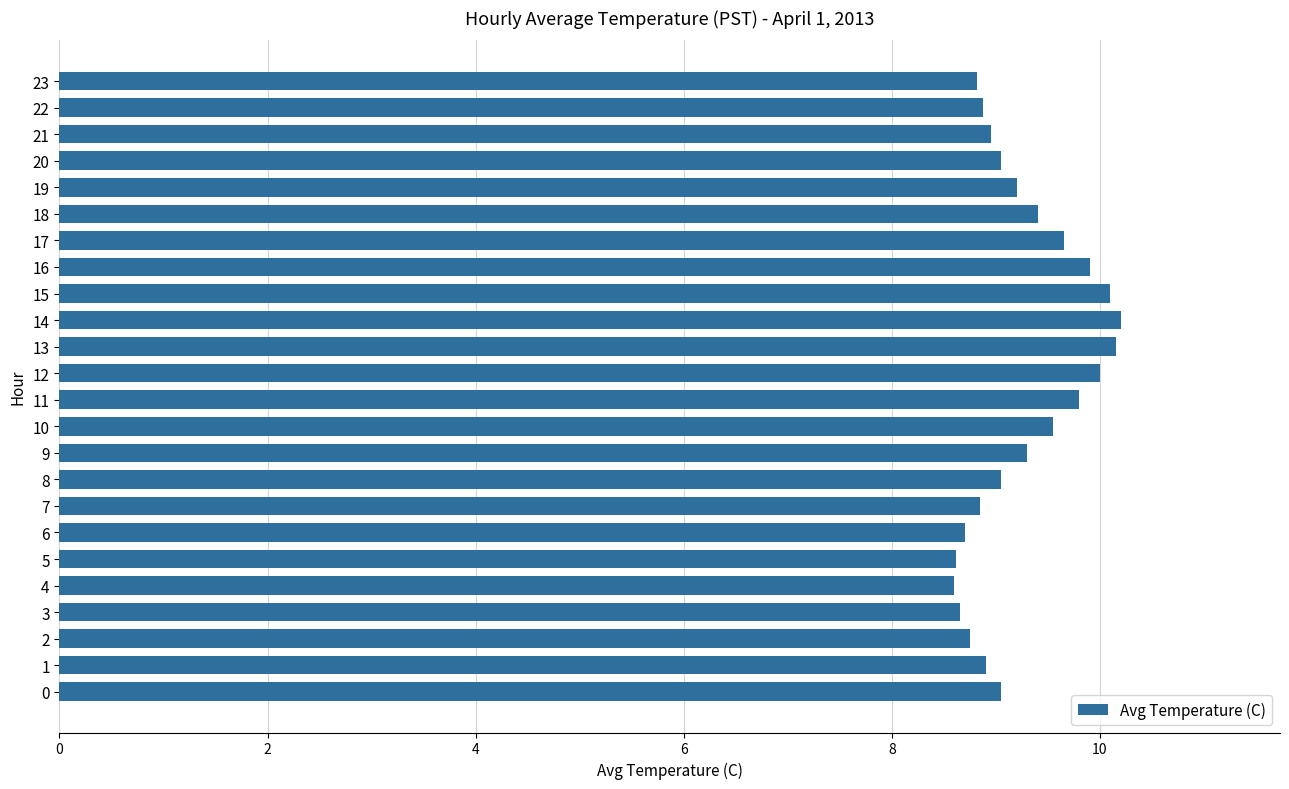

What is the difference between the values at 23 and 12?

1.2